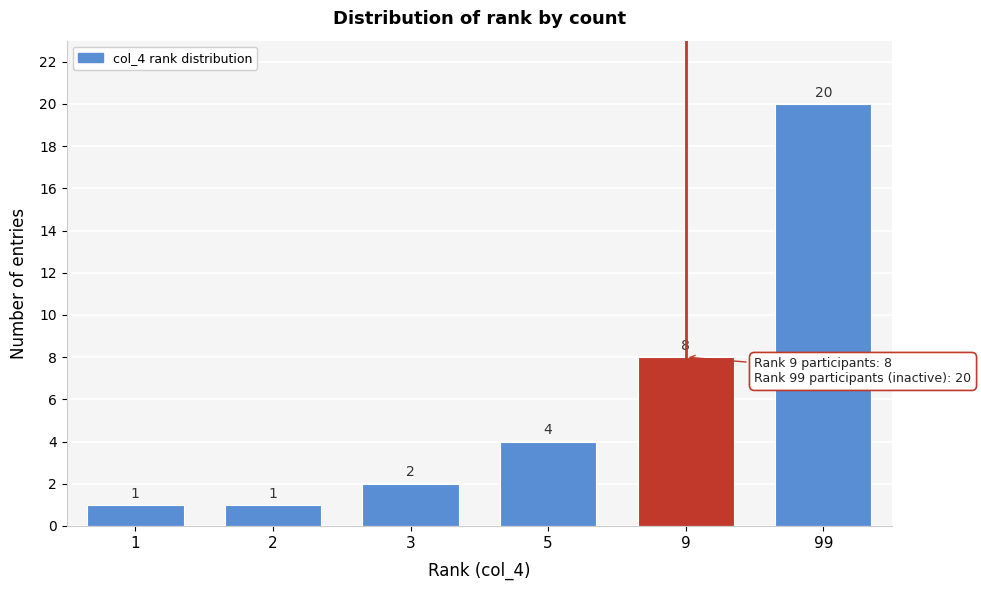

Reading right to left, extract all data points from this chart.

20	8	4	2	1	1